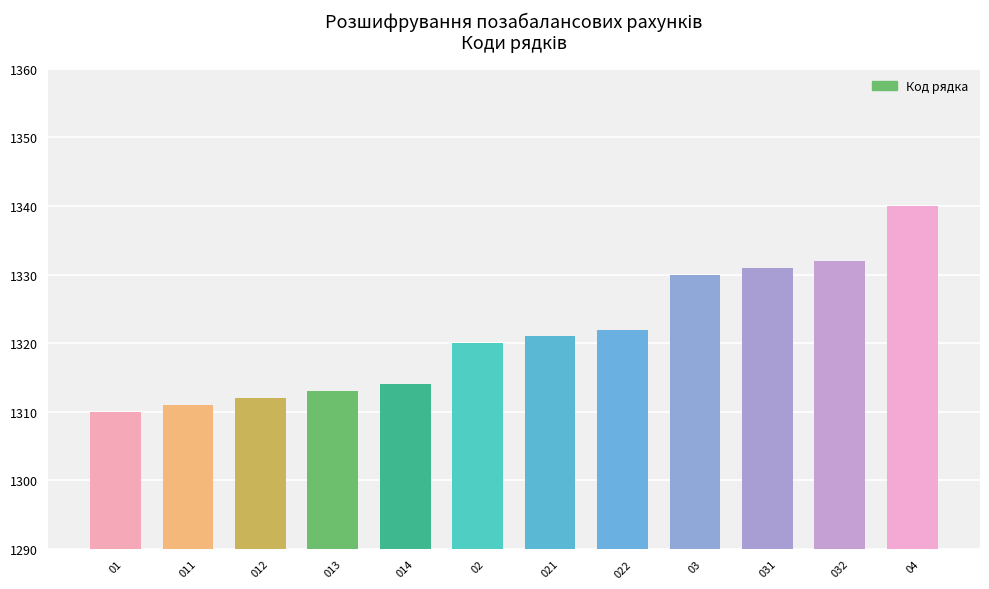

Rank the categories by value from lowest to highest.

01, 011, 012, 013, 014, 02, 021, 022, 03, 031, 032, 04